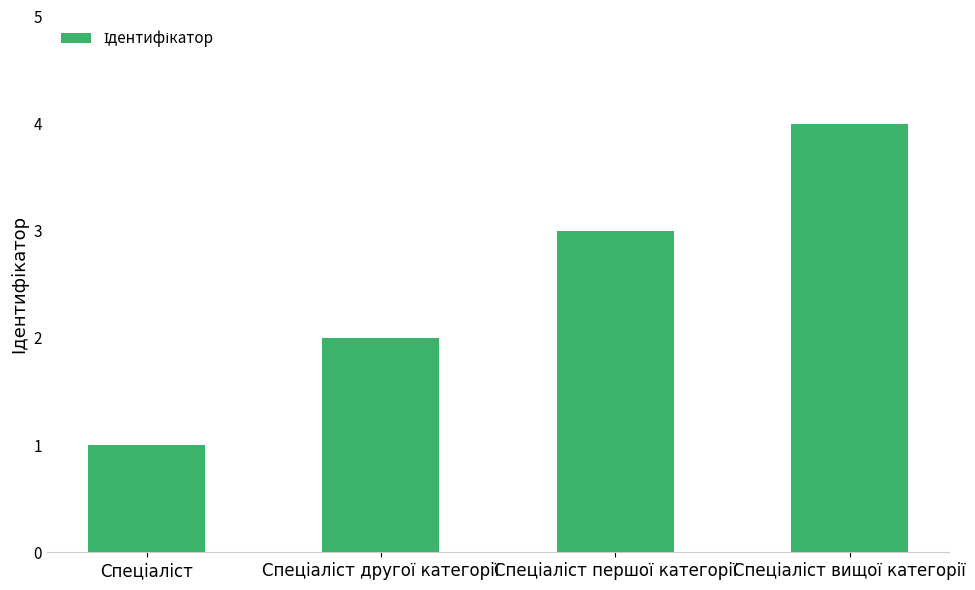

What is the sum of all values?

10